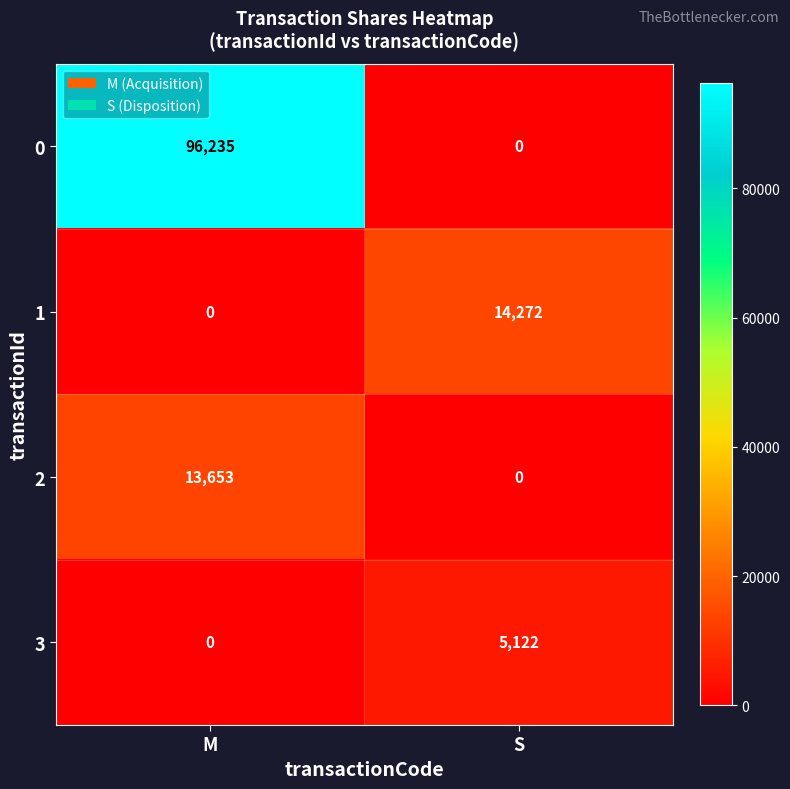

List the series in order of their peak value, lowest first.

3, 2, 1, 0